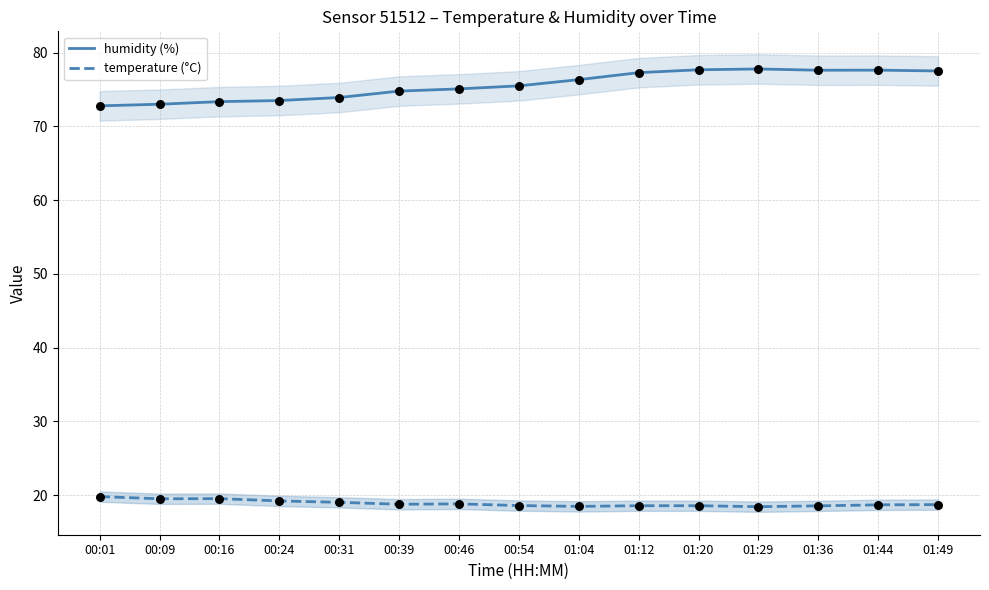

What is the total value across all series at 01:44?

96.3